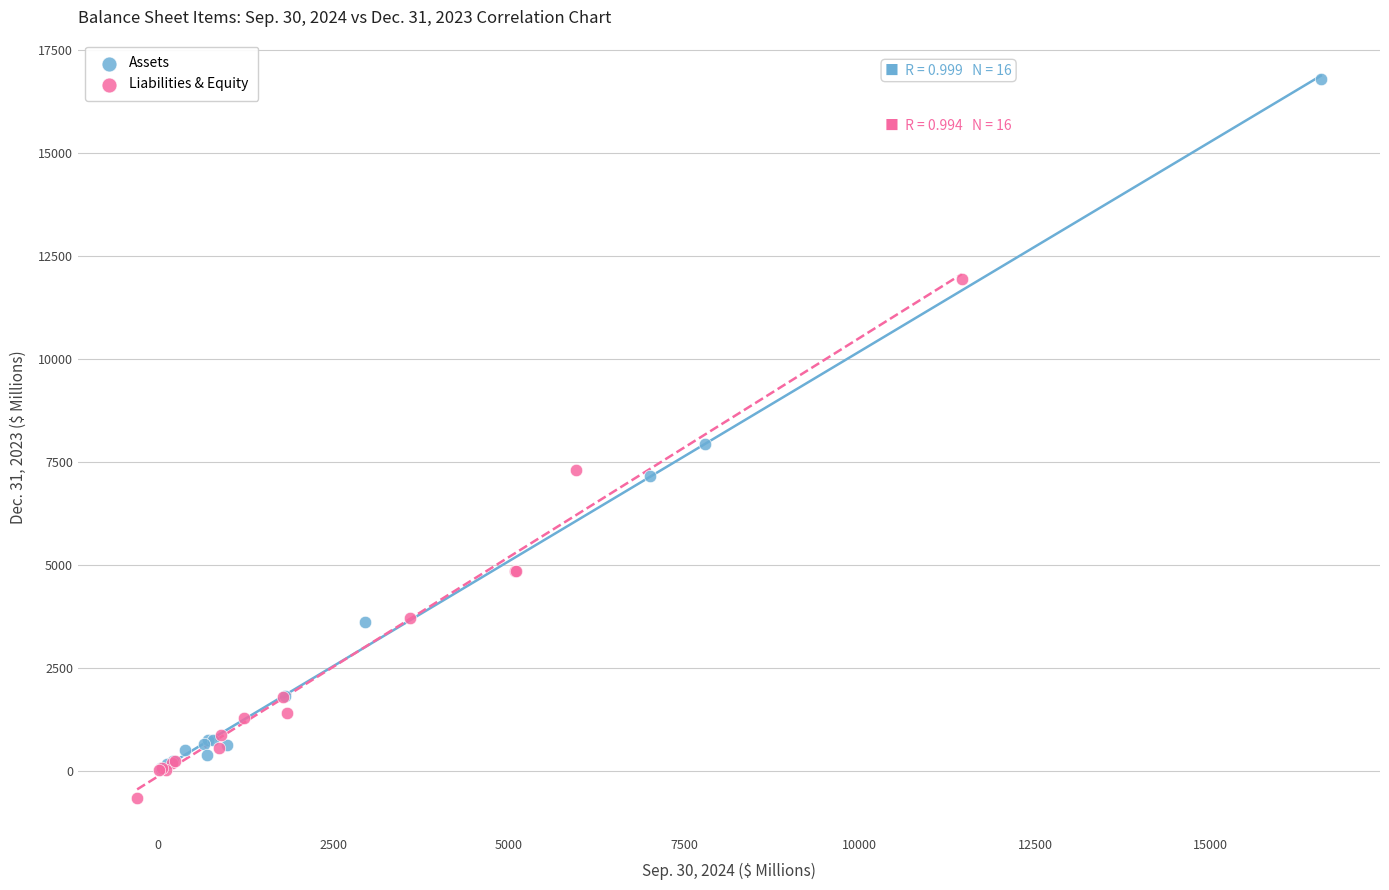

Which series reaches the maximum Y coordinate?

Assets